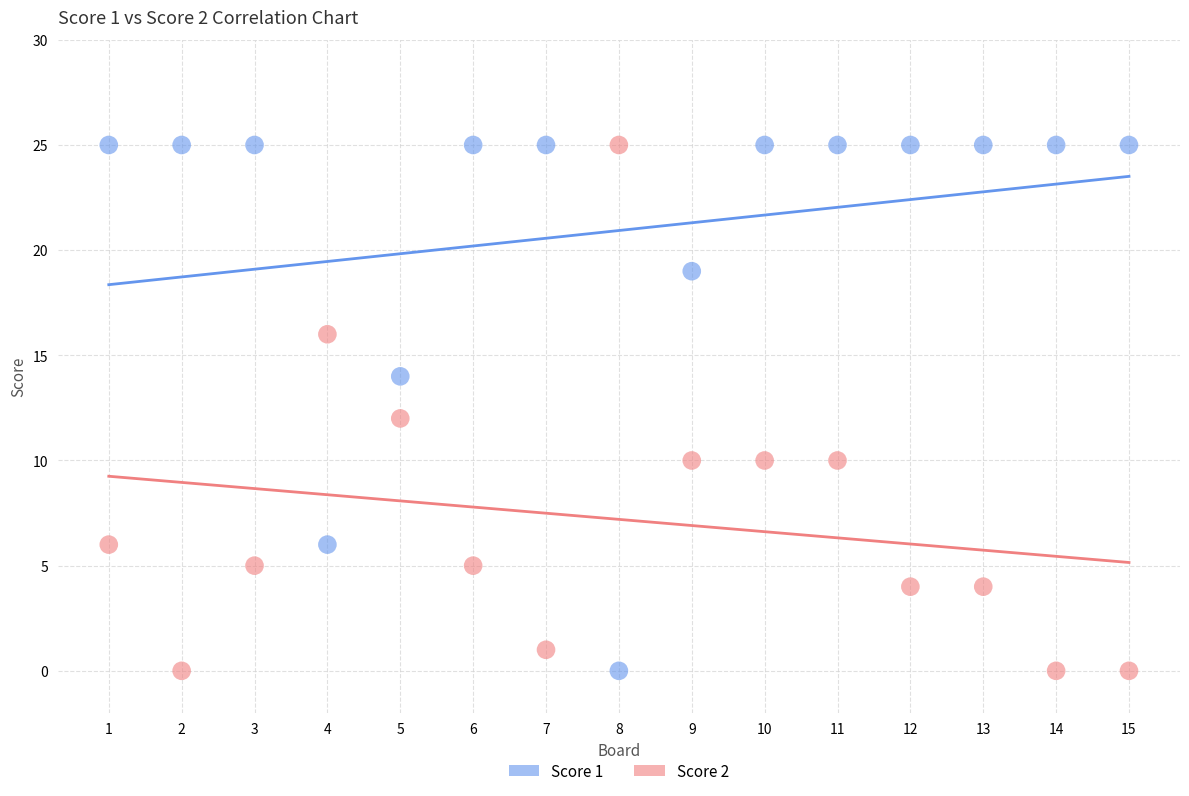

What are all the series names shown in the legend?

Score 1, Score 2